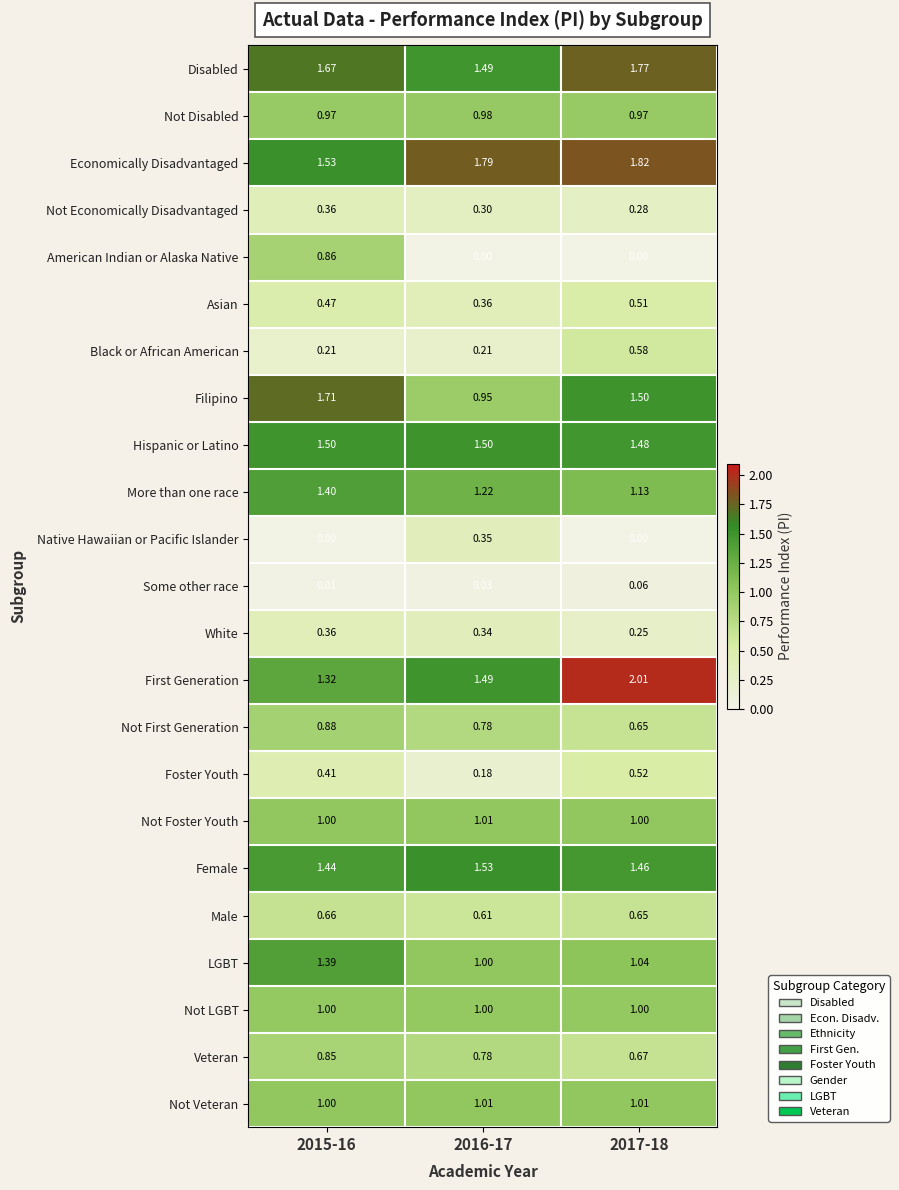

Is the value of Some other race at 2016-17 greater than the value of Veteran at 2015-16?

No